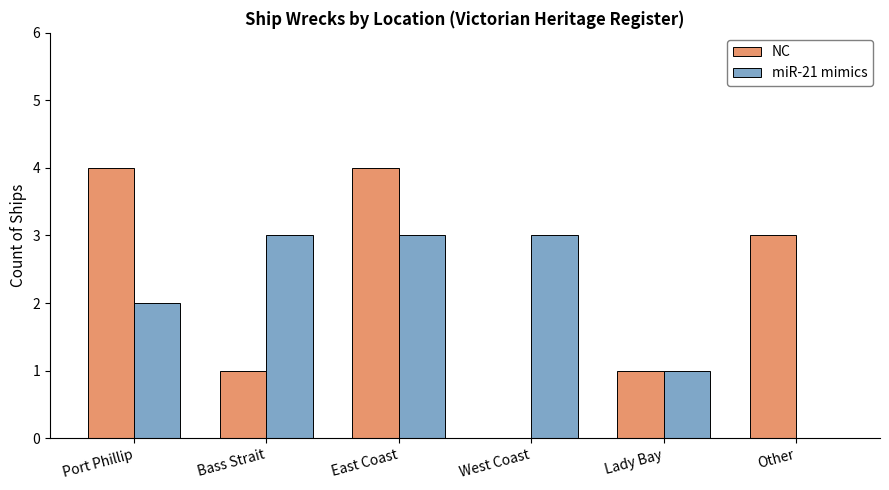

Reading left to right, extract all data points from this chart.

NC: 4	1	4	0	1	3
miR-21 mimics: 2	3	3	3	1	0